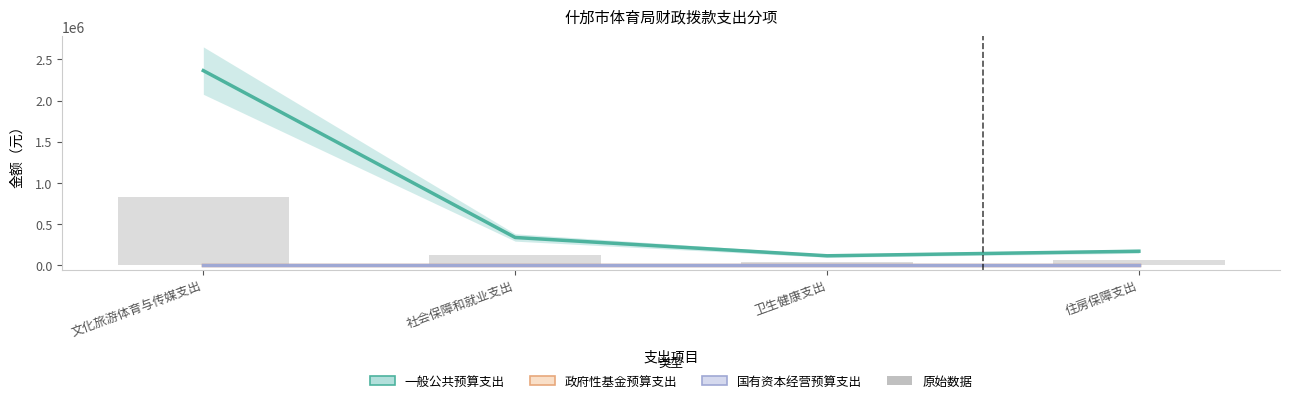

List the labels in order of value, smallest first.

卫生健康支出, 住房保障支出, 社会保障和就业支出, 文化旅游体育与传媒支出